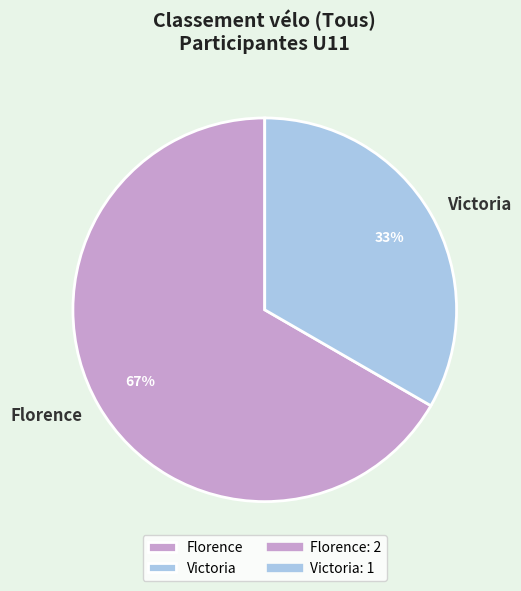

Do Florence and Victoria together represent more than half of the pie?

Yes